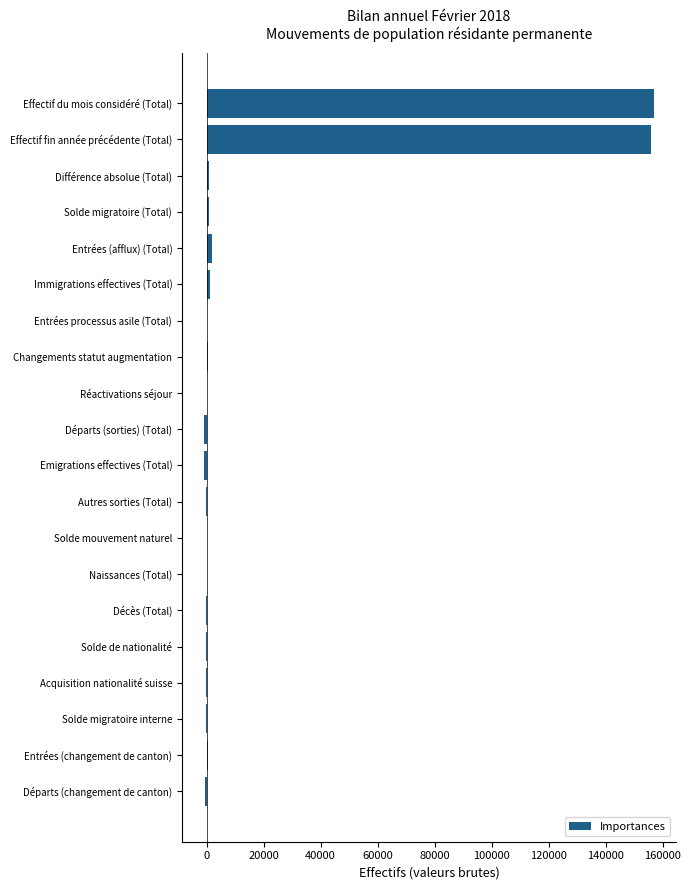

What is the maximum value shown in the chart?

156734